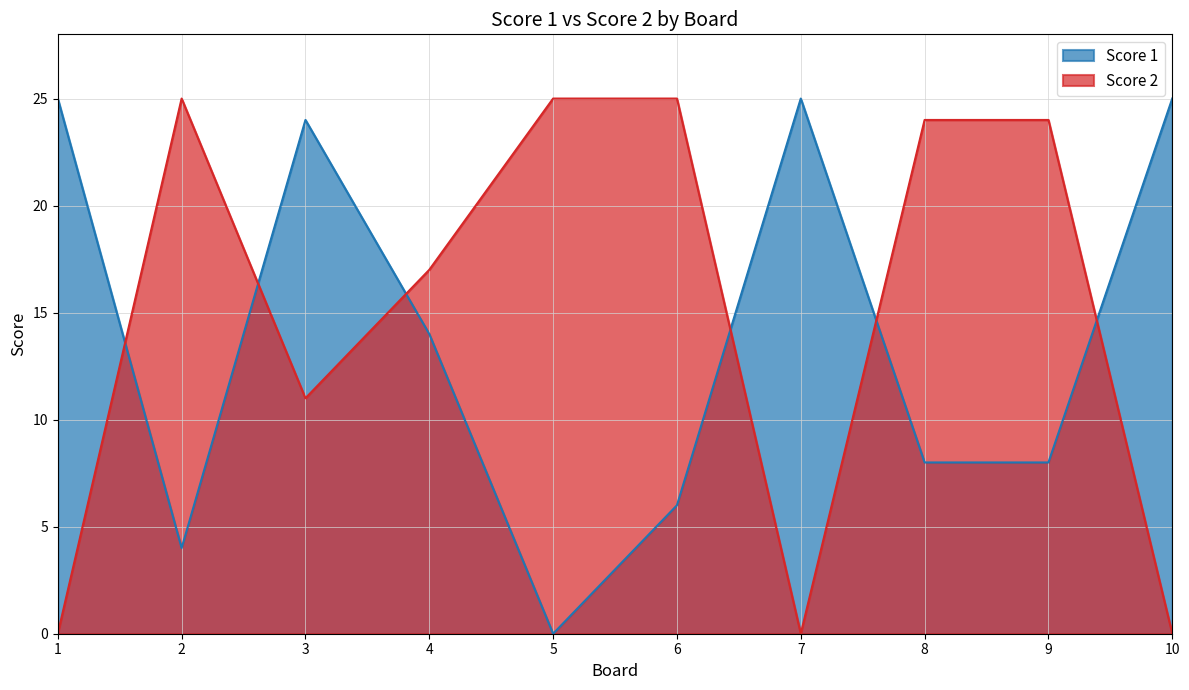

The Score 2 series shows 7 at 3. True or false?

False